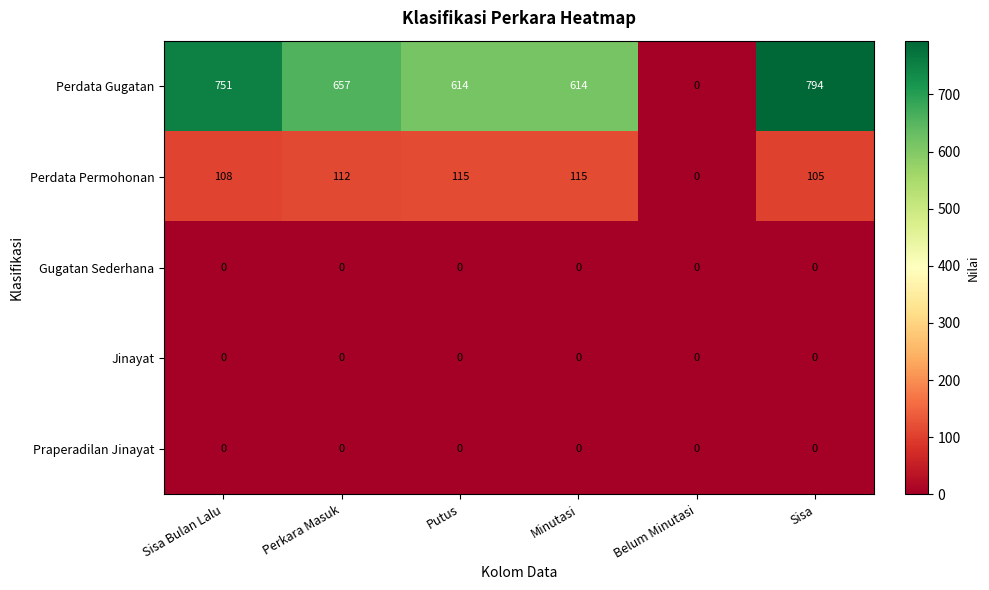

What value does the Perdata Permohonan series have at Minutasi?

115